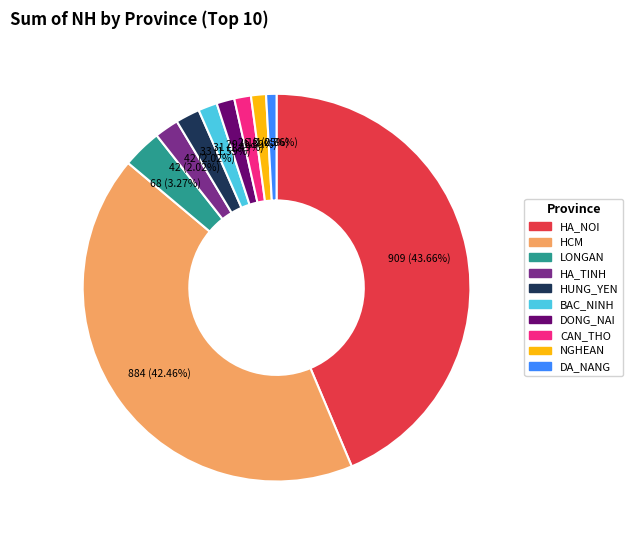

To the nearest percent, what is the combined percentage of HA_NOI and DONG_NAI?

45%